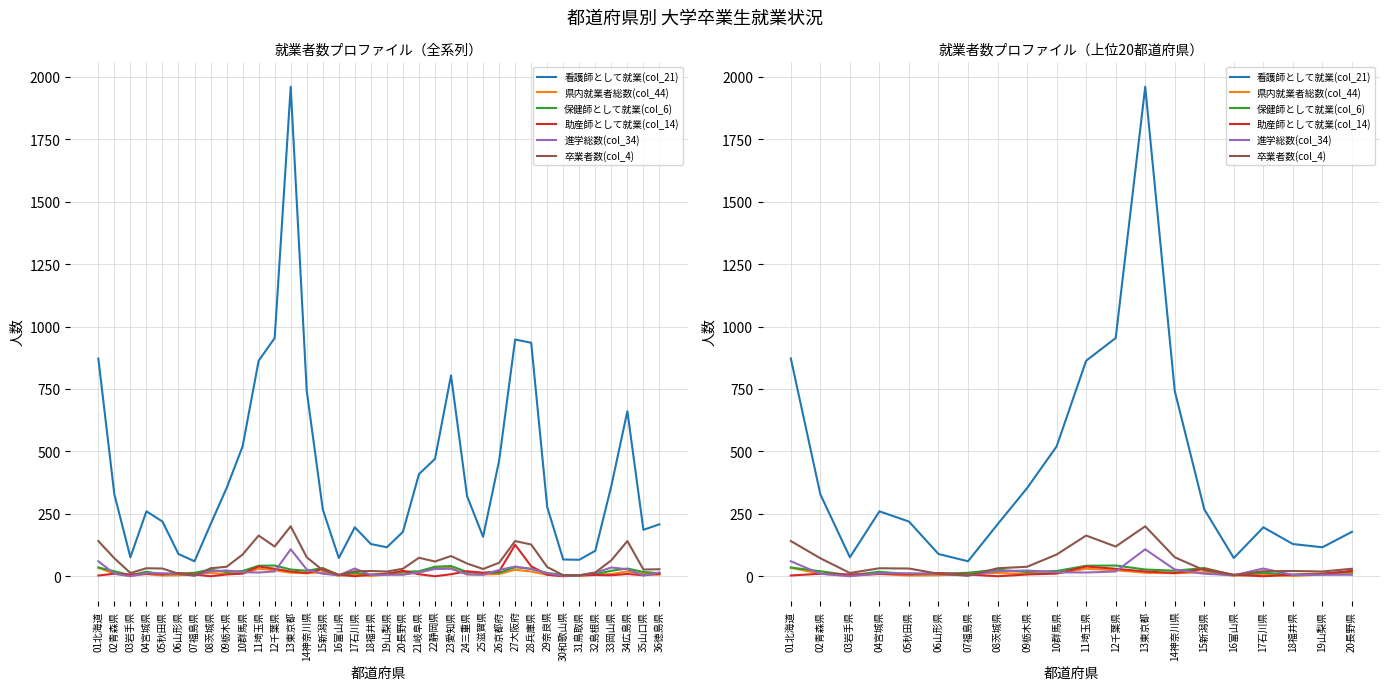

What is the difference between the maximum and minimum values in the 看護師として就業(col_21) series?

1900